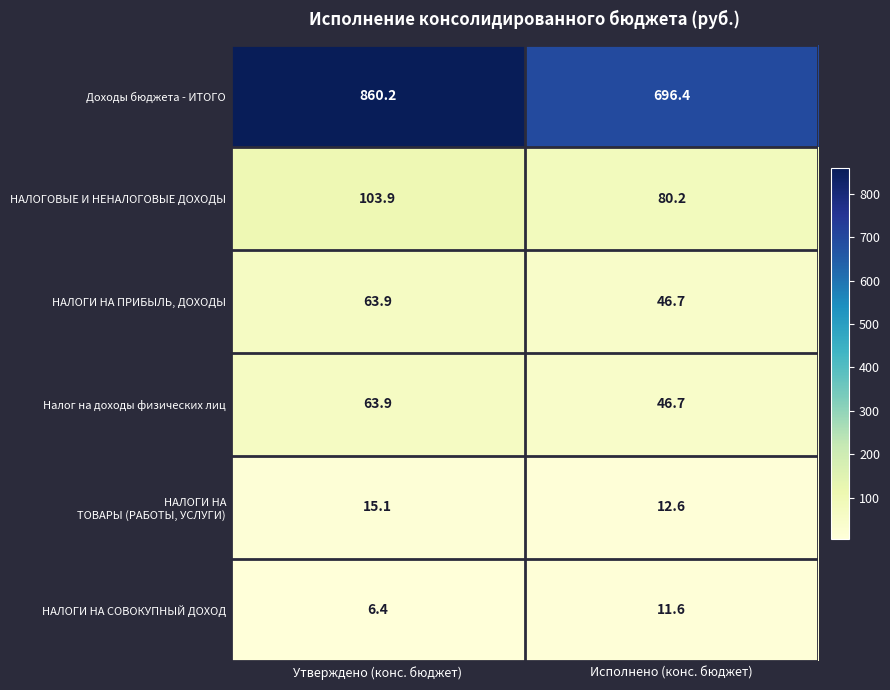

Which series has the widest spread of values?

Доходы бюджета - ИТОГО